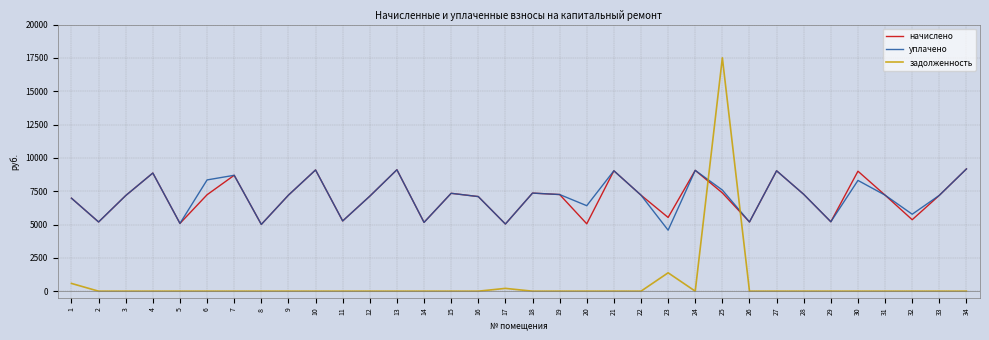

True or false: уплачено has more than 2 points higher than both neighbors.

True